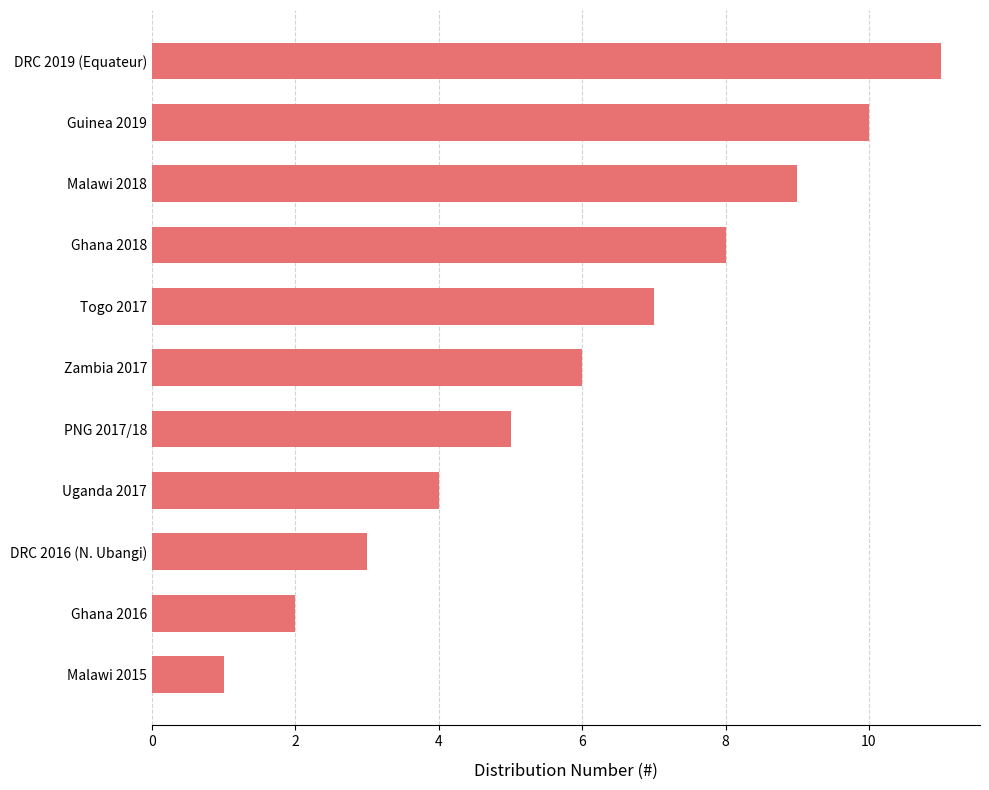

List the labels in order of value, smallest first.

Malawi 2015, Ghana 2016, DRC 2016 (N. Ubangi), Uganda 2017, PNG 2017/18, Zambia 2017, Togo 2017, Ghana 2018, Malawi 2018, Guinea 2019, DRC 2019 (Equateur)